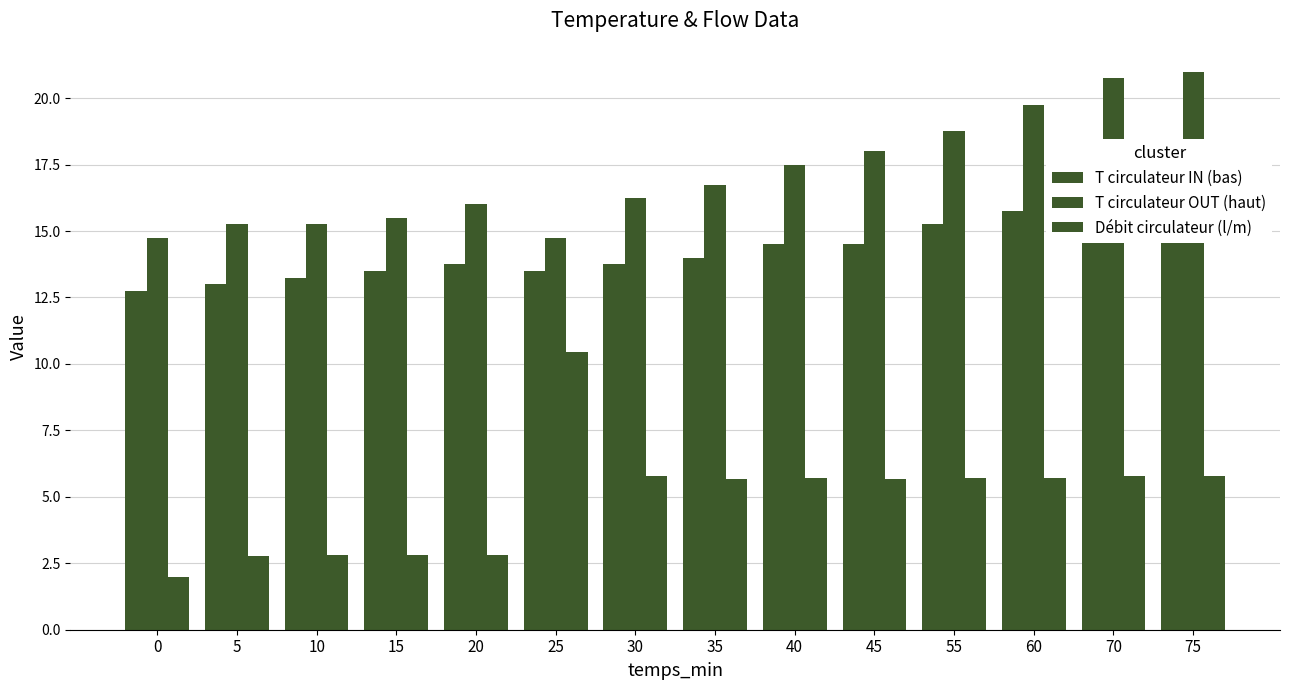

Is it true that Débit circulateur (l/m) equals 2.4 at 70?

False